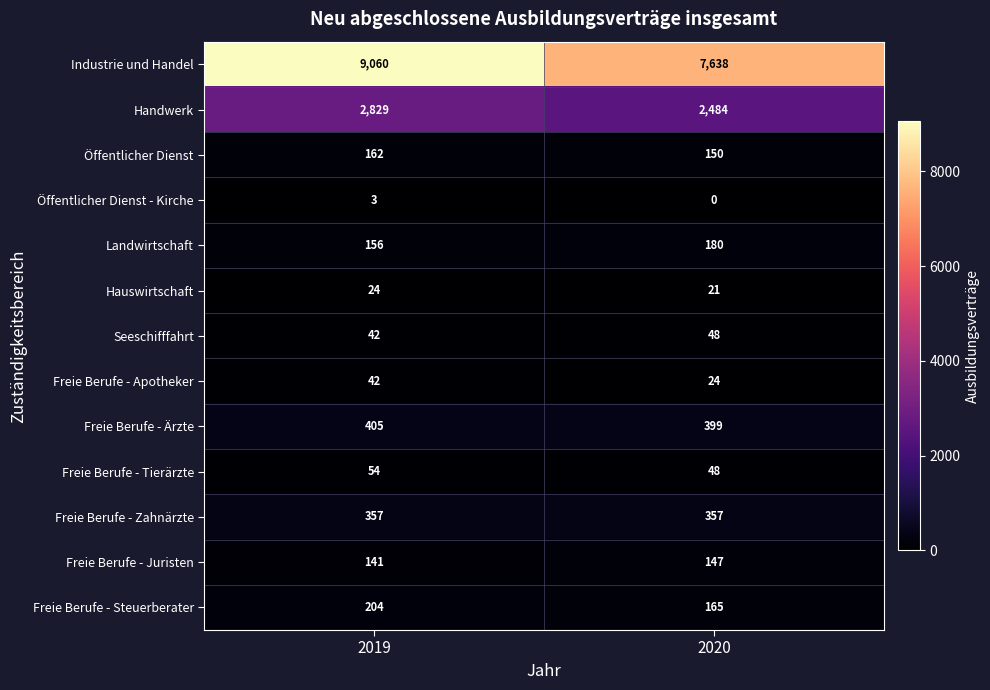

True or false: Freie Berufe - Zahnärzte has a value of 567 at 2019.

False